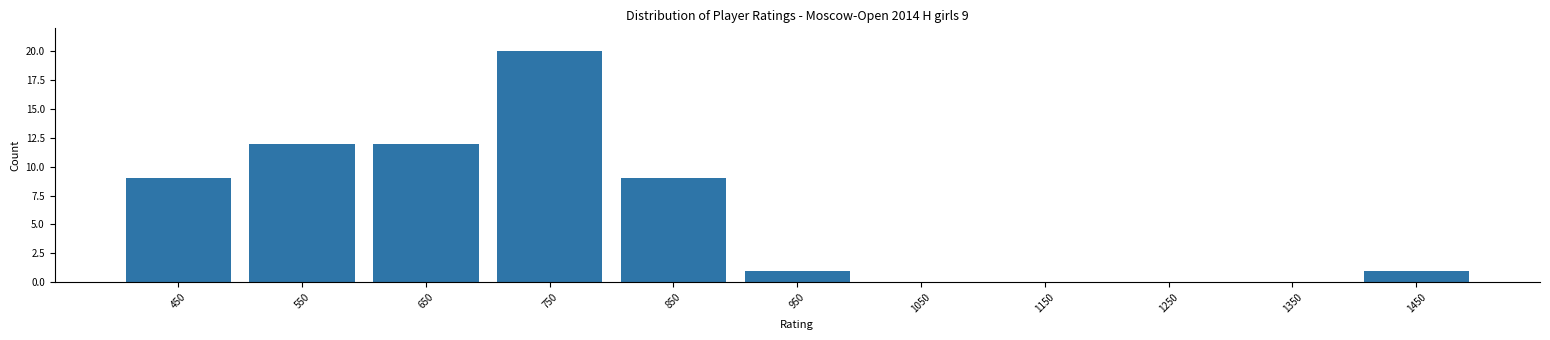

Over which range of the x-axis is the bar tallest?

700 to 800